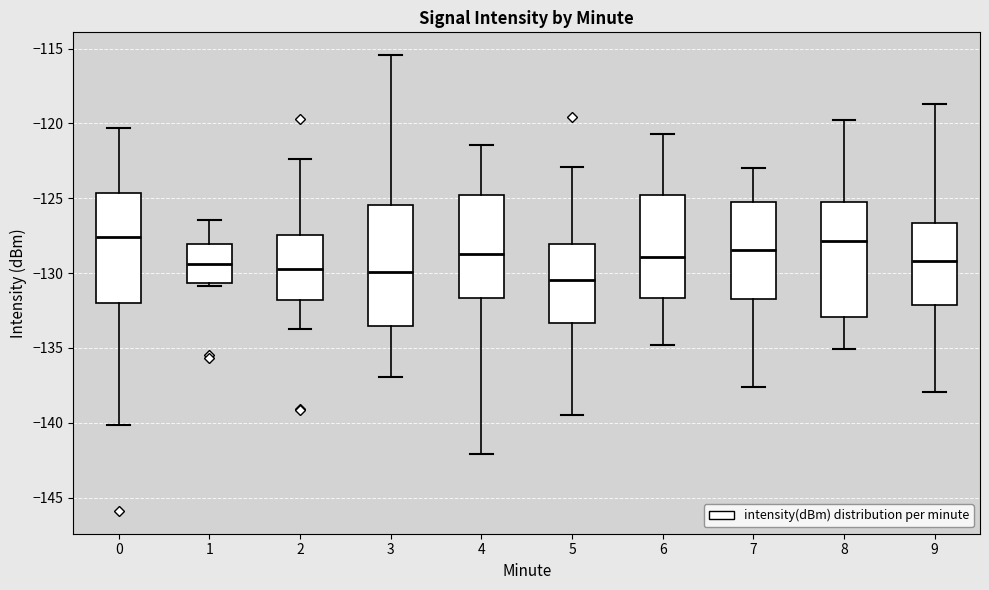

Reading left to right, transcribe this box plot: for each box, give where its median line is, the range the box spans, and where its two whiskers end, as read against the y-axis. The values are not printed on the chart, so give them approximately, as read against the axis.

0: median -127.5, box -132.0 to -124.5, whiskers -140.0 to -120.5
1: median -129.5, box -130.5 to -128.0, whiskers -131.0 to -126.5
2: median -129.5, box -132.0 to -127.5, whiskers -133.5 to -122.5
3: median -130.0, box -133.5 to -125.5, whiskers -137.0 to -115.5
4: median -128.5, box -131.5 to -124.5, whiskers -142.0 to -121.5
5: median -130.5, box -133.5 to -128.0, whiskers -139.5 to -123.0
6: median -129.0, box -131.5 to -125.0, whiskers -135.0 to -120.5
7: median -128.5, box -131.5 to -125.0, whiskers -137.5 to -123.0
8: median -128.0, box -133.0 to -125.0, whiskers -135.0 to -120.0
9: median -129.0, box -132.0 to -126.5, whiskers -138.0 to -118.5